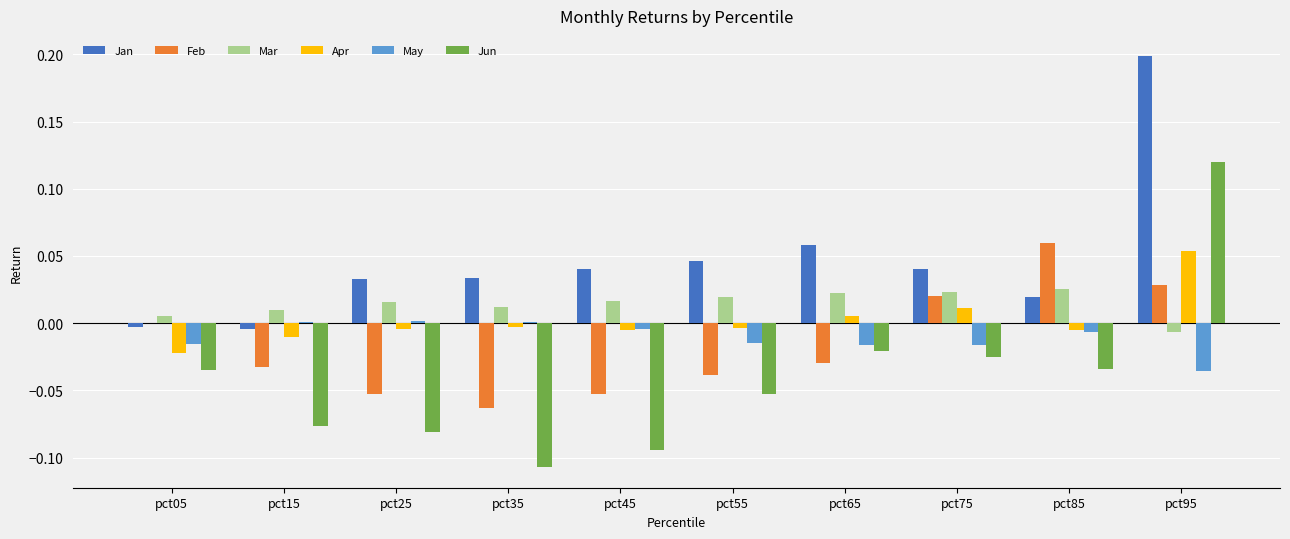

Which series changed the most between pct45 and pct55?

Jun